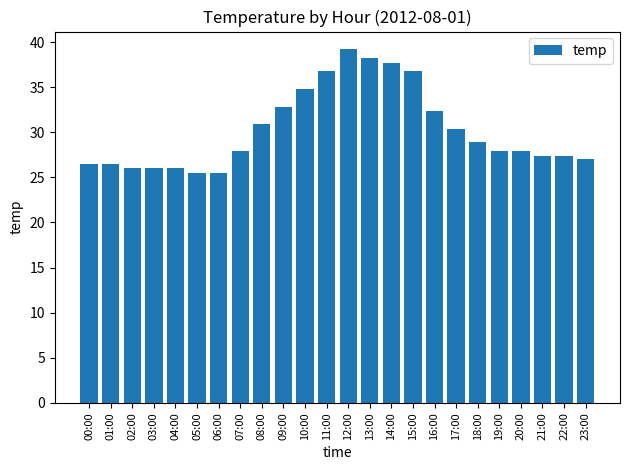

Approximately how many times larger is the value at 04:00 compared to 23:00?

1.0